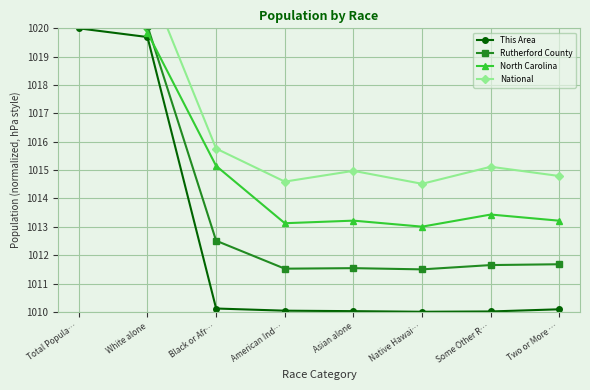

What is the minimum value for Rutherford County?

1011.5